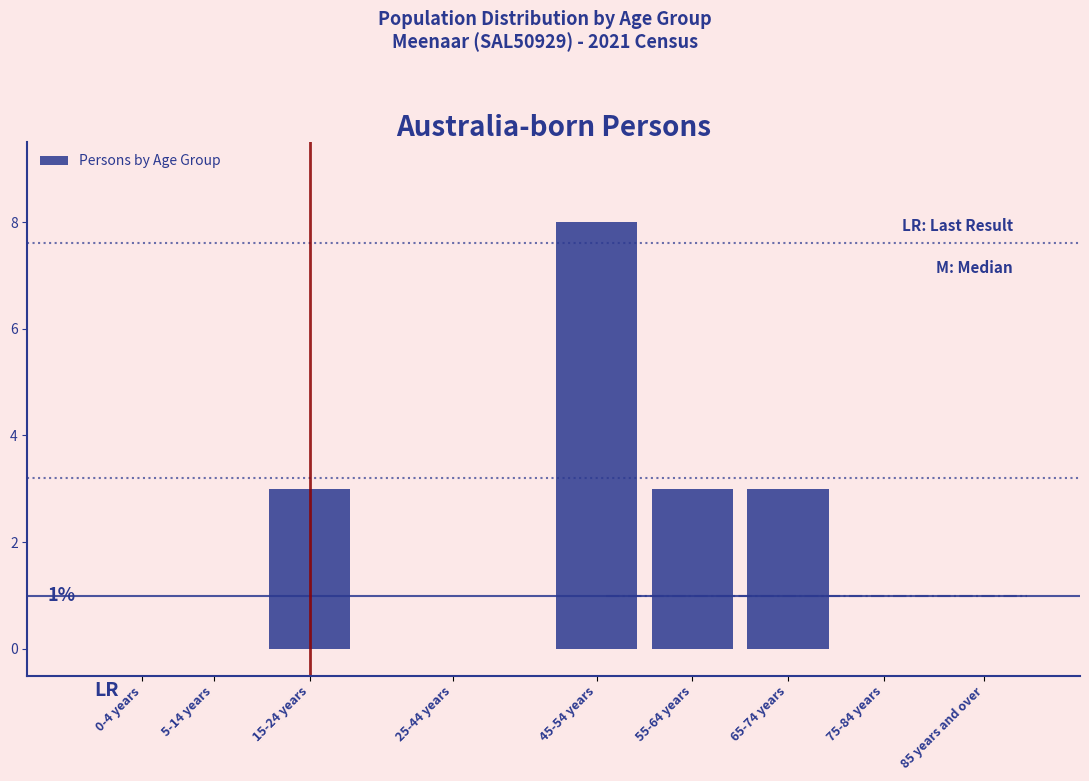

Reading right to left, what are all the values shown in this chart?

85 years and over=0	75-84 years=0	65-74 years=3	55-64 years=3	45-54 years=8	25-44 years=0	15-24 years=3	5-14 years=0	0-4 years=0